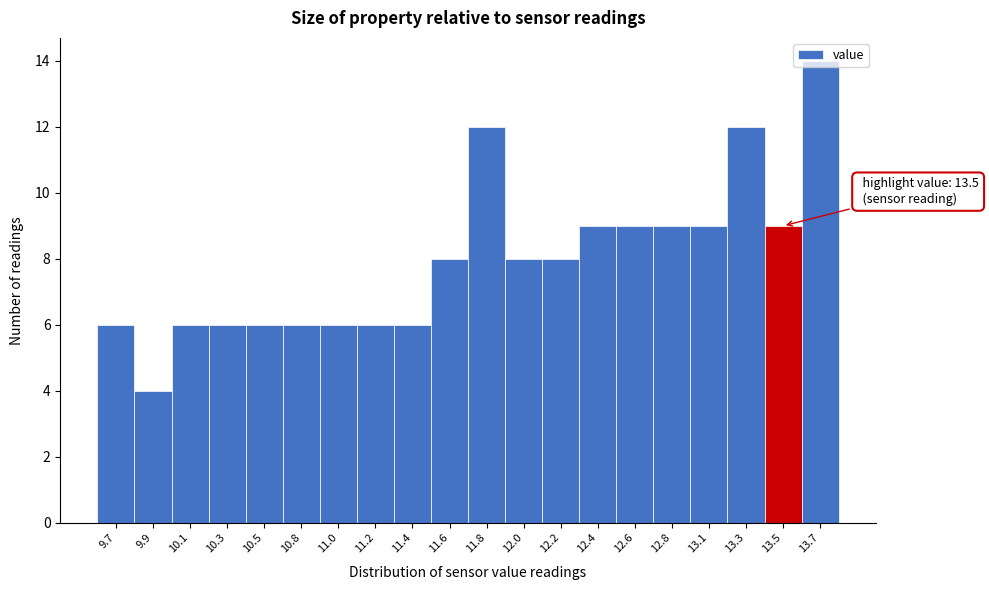

What is the sum of all values?

159